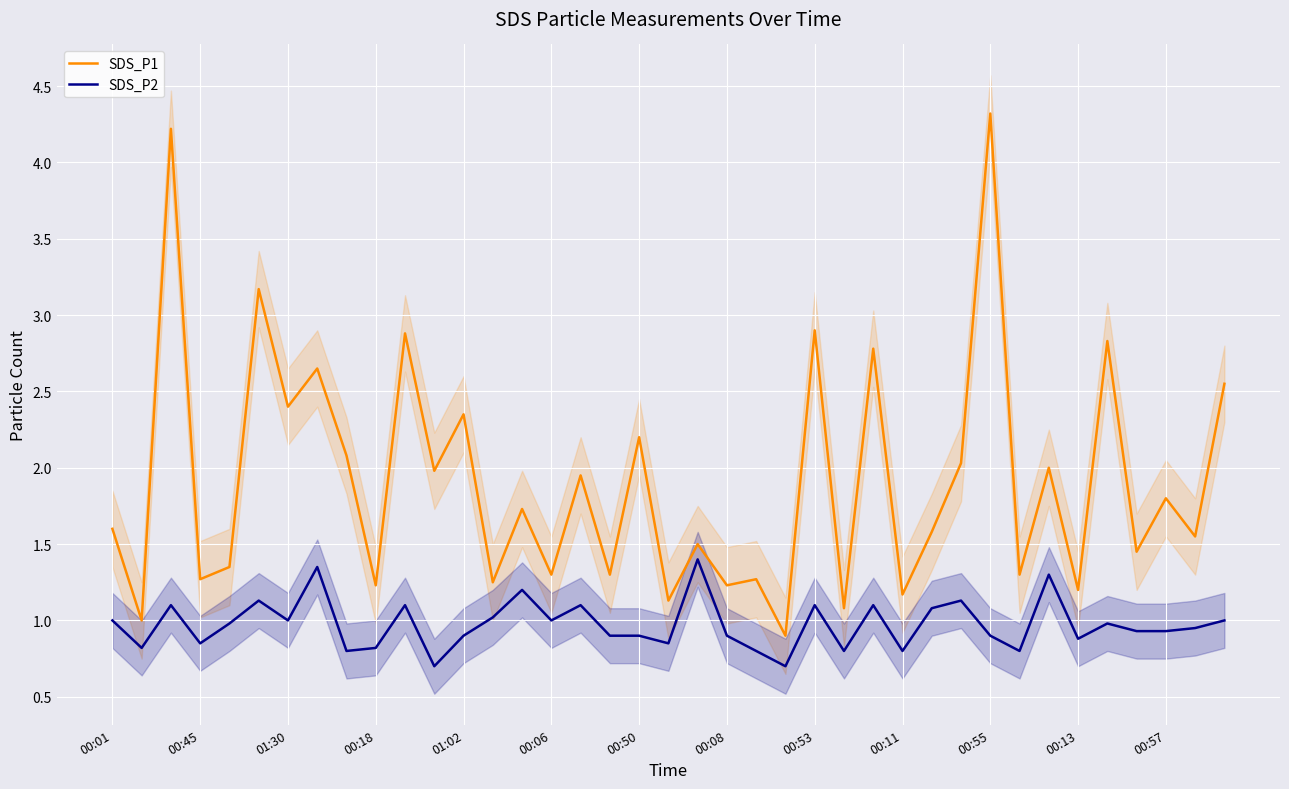

In SDS_P2, how many points are lower than both neighbors (excluding endpoints)?

12